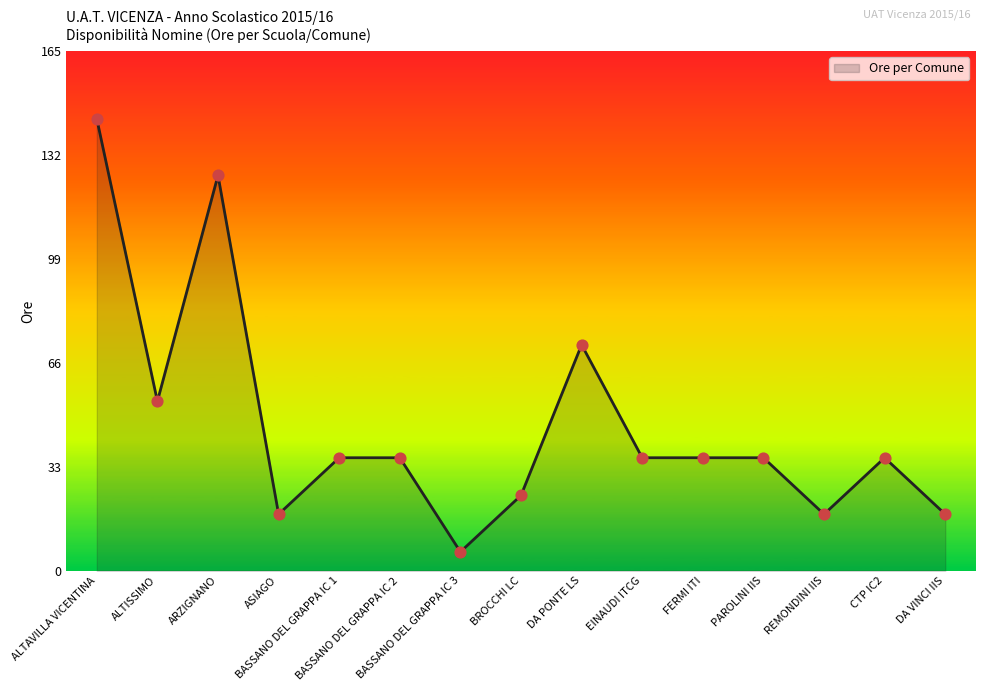

What is the ratio of the value at DA PONTE LS to the value at CTP IC2?

2.0